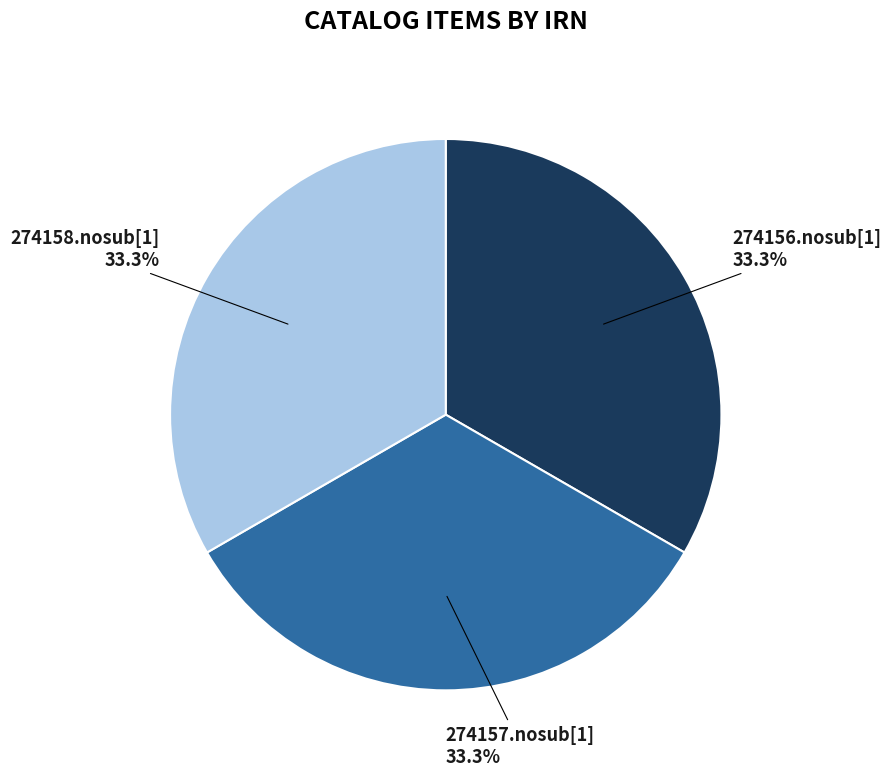

What is the ratio of the value at 274156.nosub[1] to the value at 274158.nosub[1]?

1.0